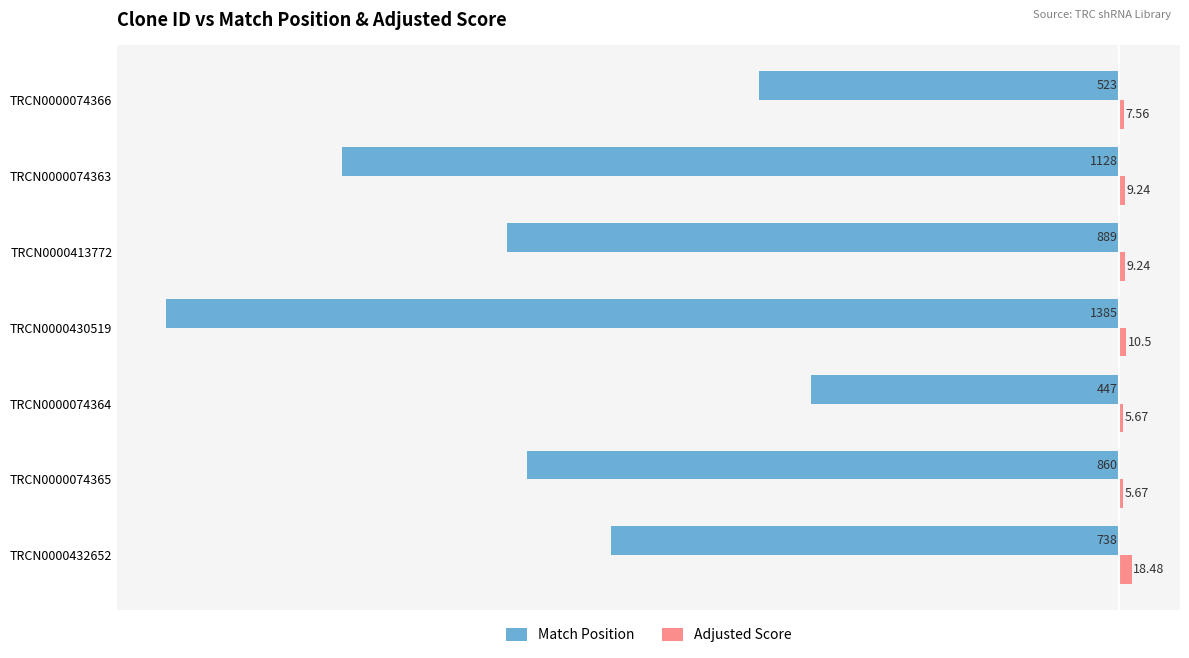

Rank the series by their maximum value, from highest to lowest.

Adjusted Score, Match Position